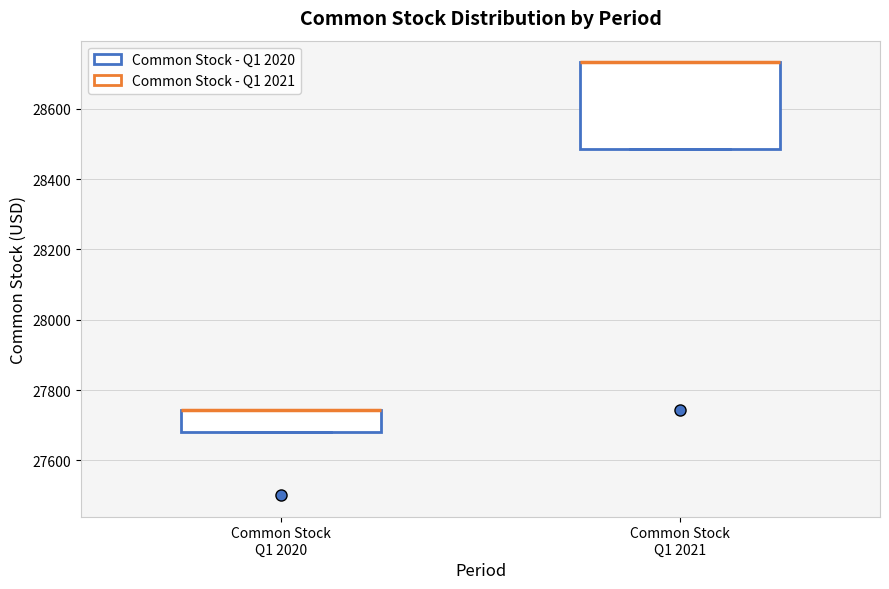

Reading left to right, transcribe this box plot: for each box, give where its median line is, the range the box spans, and where its two whiskers end, as read against the y-axis. The values are not printed on the chart, so give them approximately, as read against the axis.

Common Stock Q1 2020: median 27740 (drawn on the box's upper edge), box 27680 to 27740, whiskers 27680 to 27740
Common Stock Q1 2021: median 28740 (drawn on the box's upper edge), box 28480 to 28740, whiskers 28480 to 28740